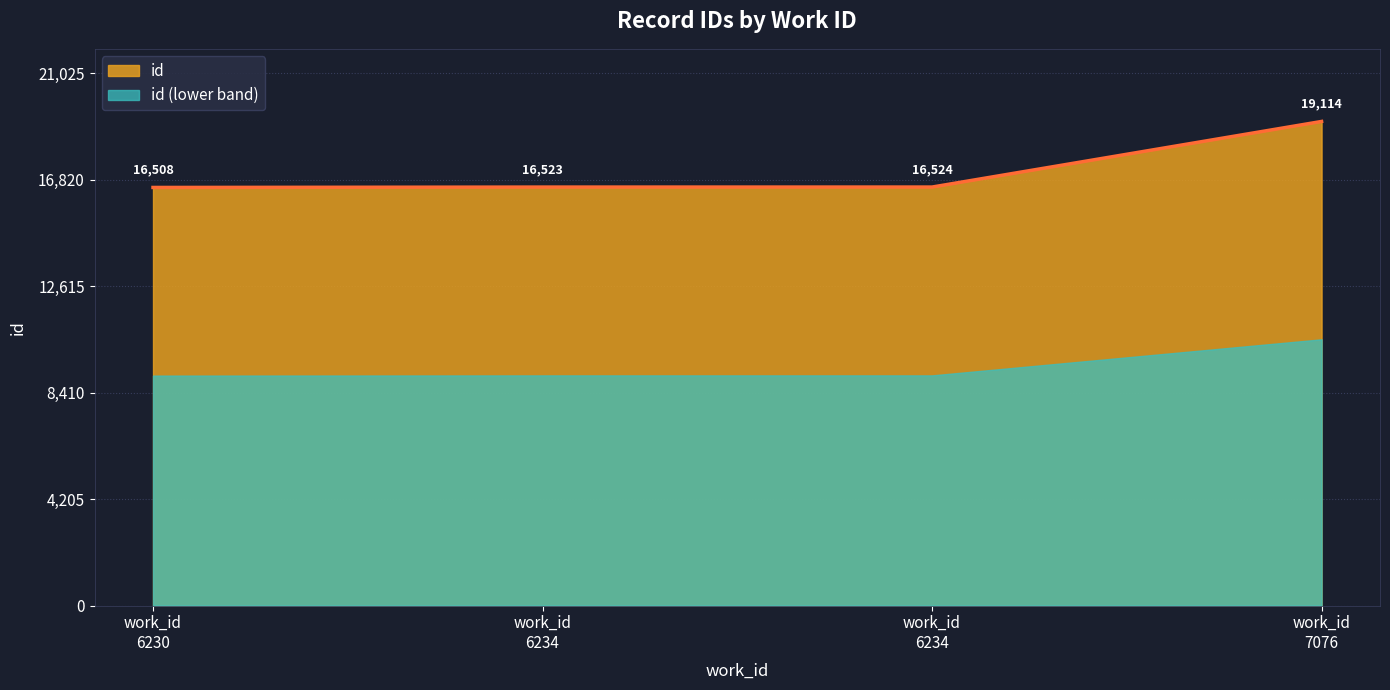

At which label is the value closest to 17811?

work_id 6234